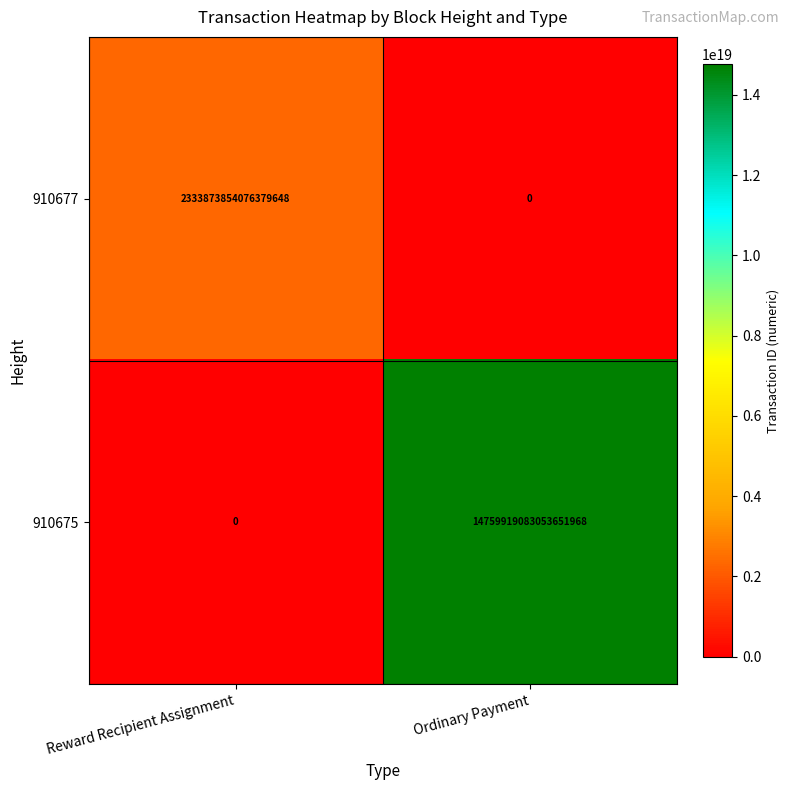

Which series has the largest range (max minus min)?

910675